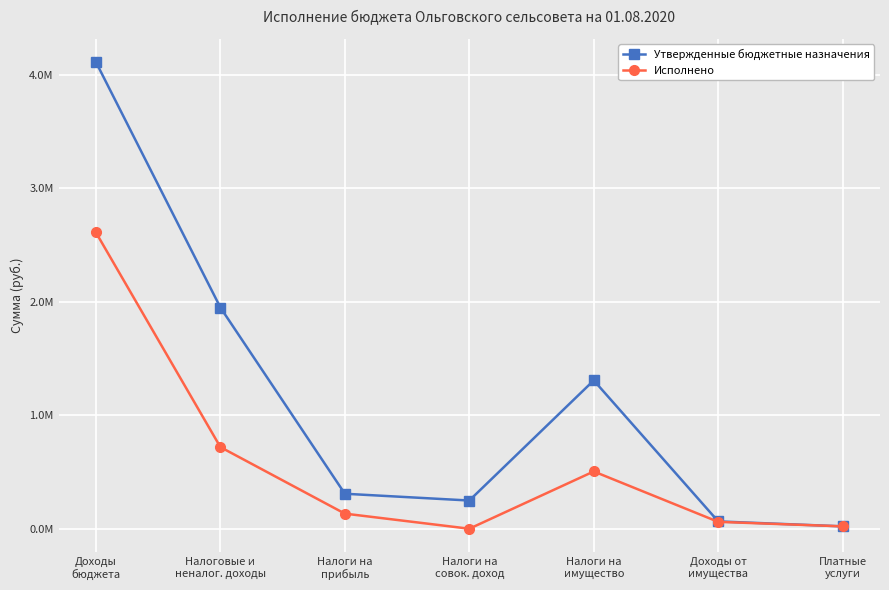

Does the chart have visible grid lines?

Yes